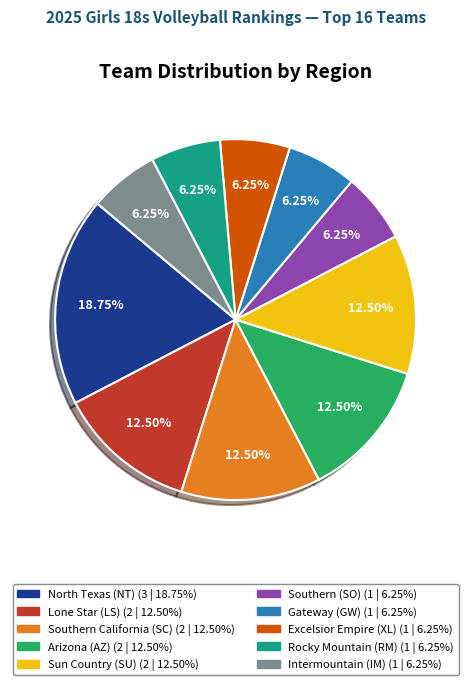

To the nearest percent, what is the difference between the largest and smallest slice percentages?

12%